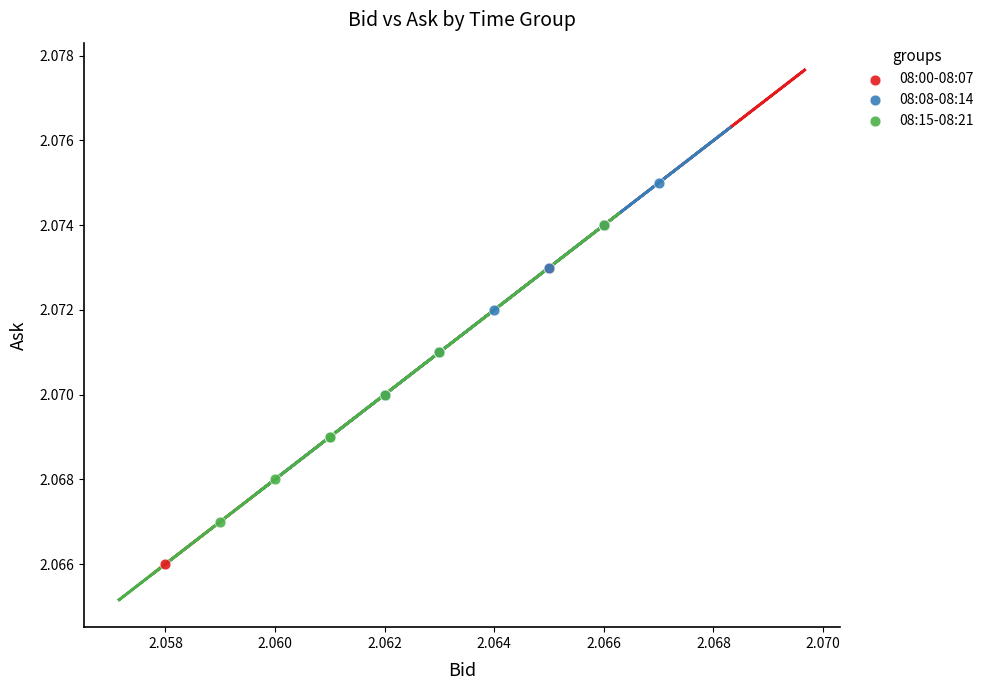

Which series has the widest spread of Y values?

08:00-08:07